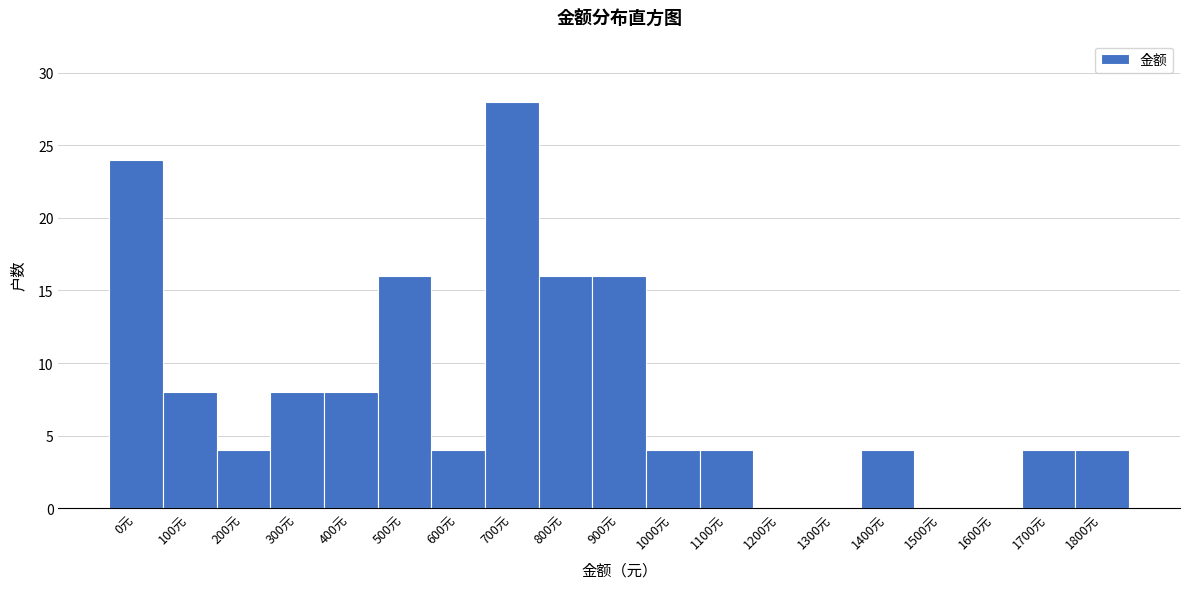

Reading right to left, transcribe all the data shown in this chart.

1800元=4	1700元=4	1600元=0	1500元=0	1400元=4	1300元=0	1200元=0	1100元=4	1000元=4	900元=16	800元=16	700元=28	600元=4	500元=16	400元=8	300元=8	200元=4	100元=8	0元=24